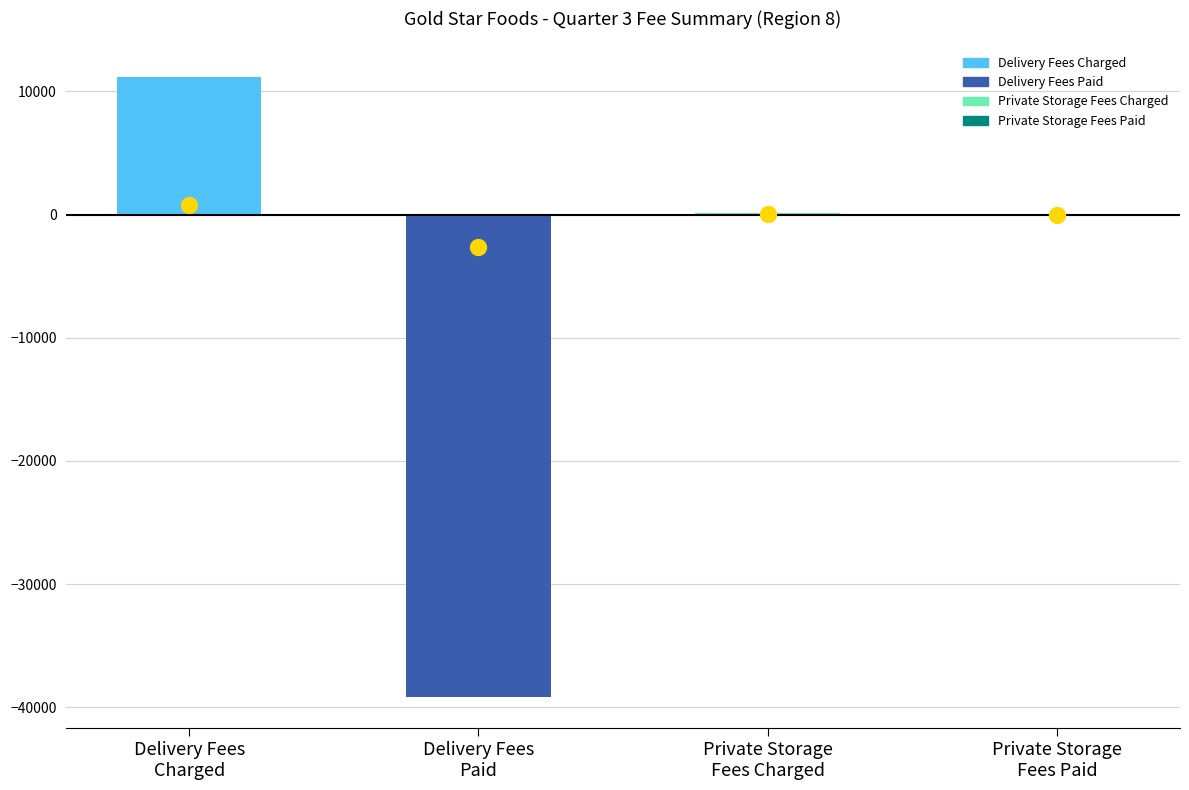

Which series contains the lowest Y value?

Delivery Fees Paid